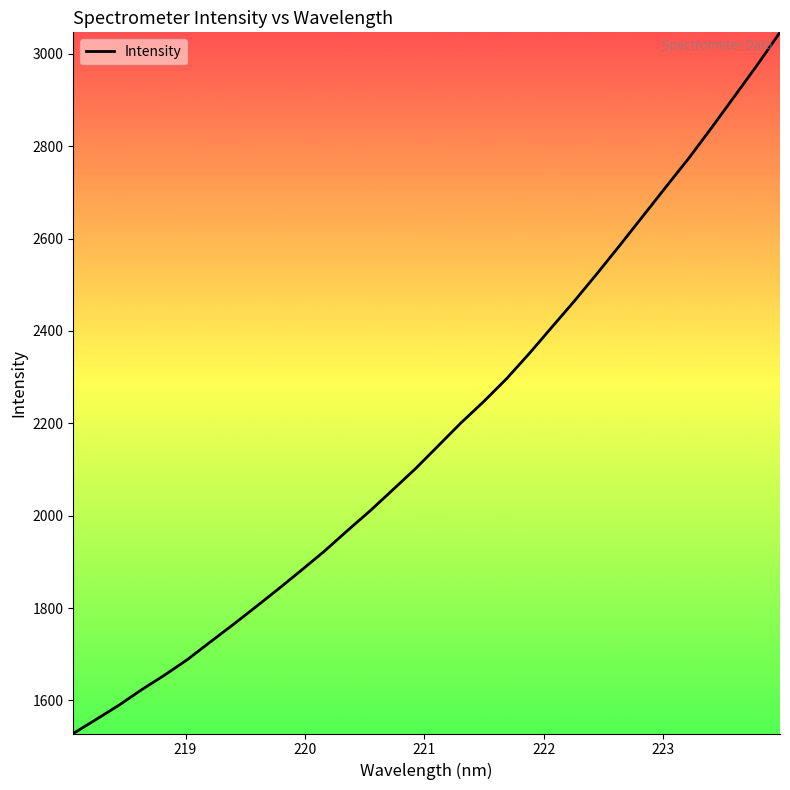

What is the minimum value shown in the chart?

1528.5